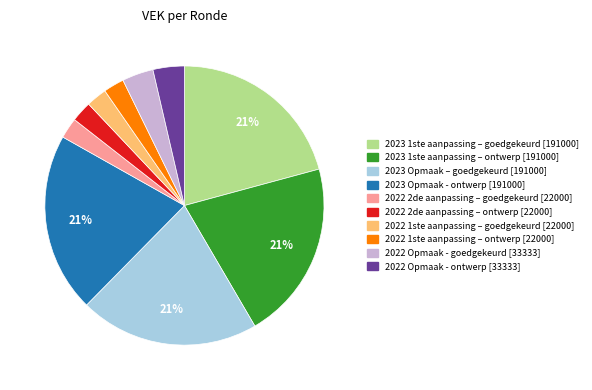

Is there any slice that represents more than half of the pie?

No